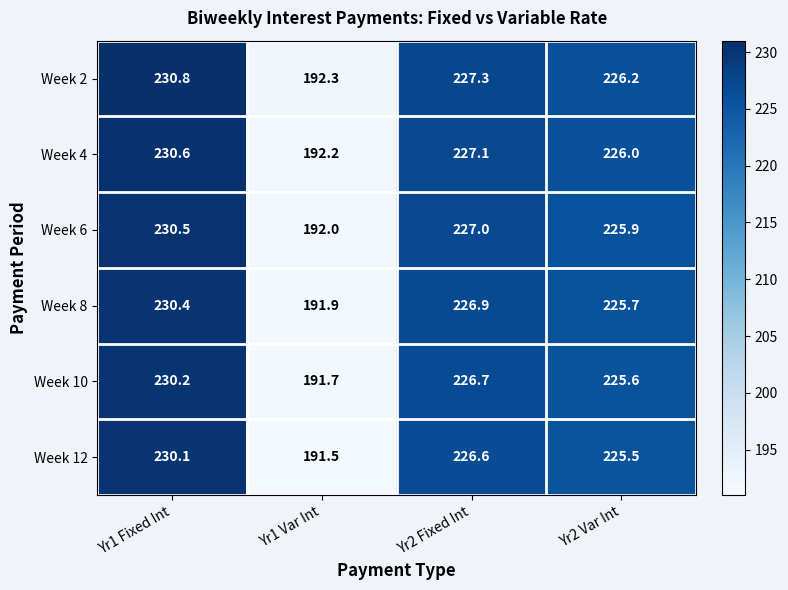

Where does the Week 2 series first go above 227?

Yr1 Fixed Int